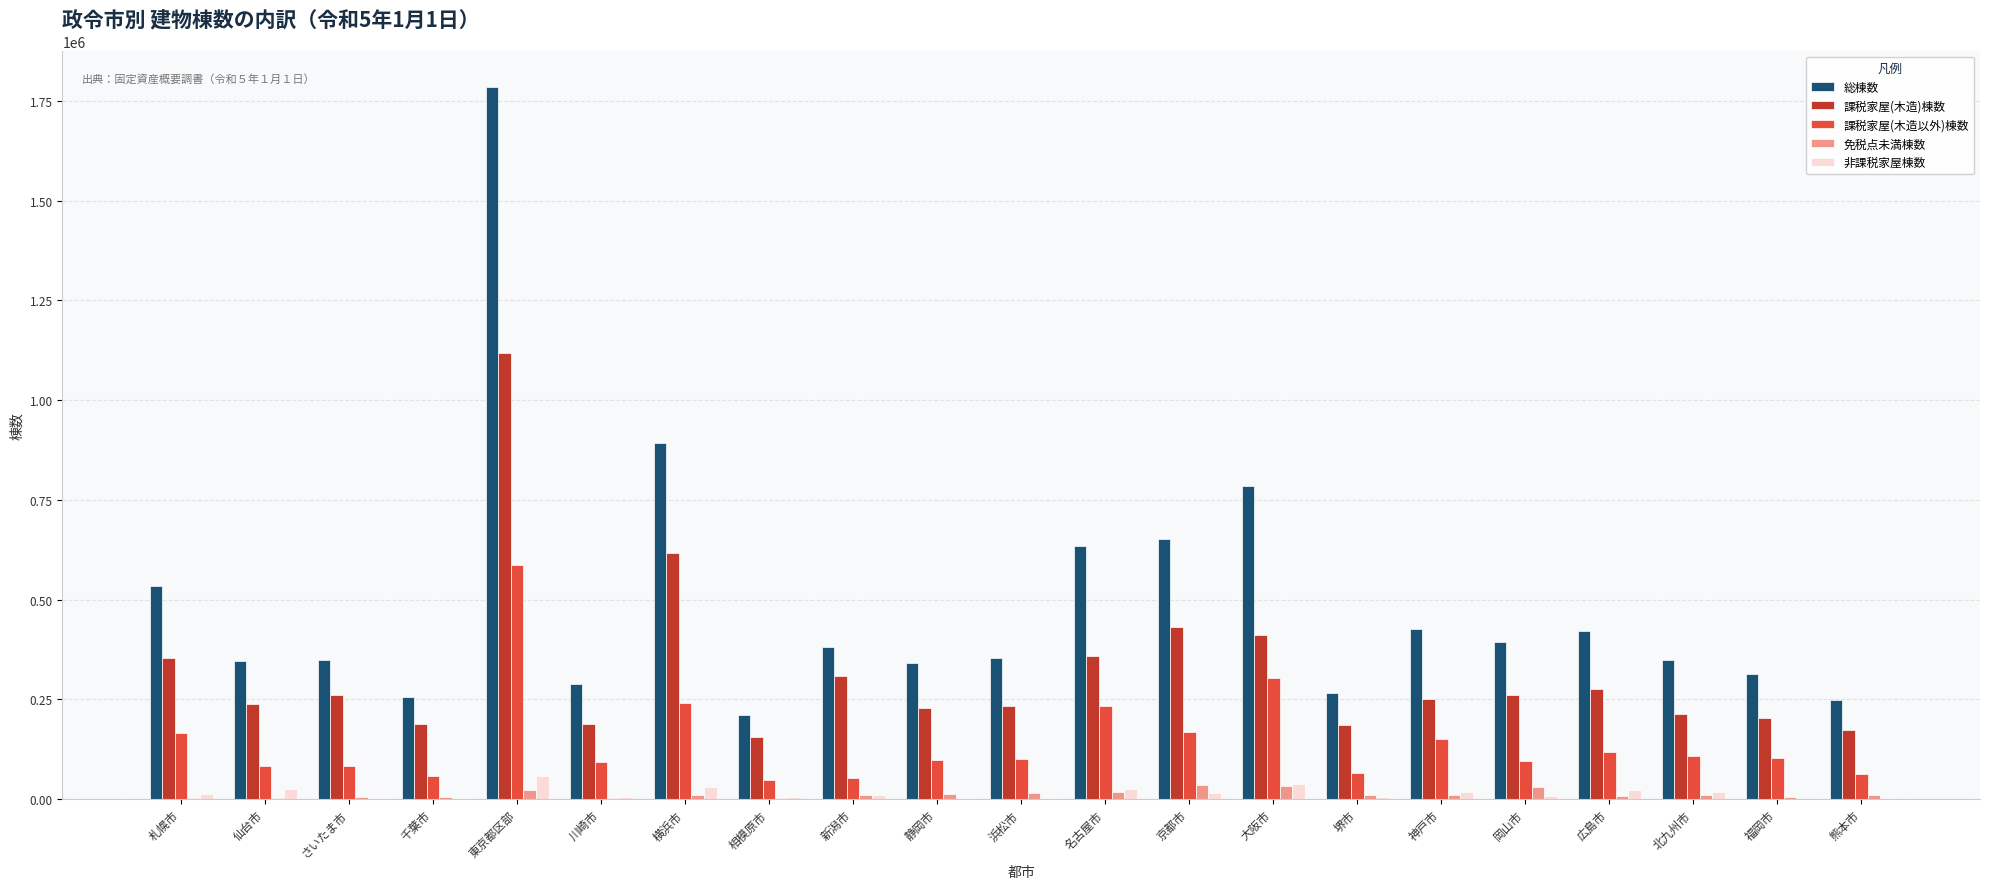

At which category is the sum across all series the highest?

東京都区部